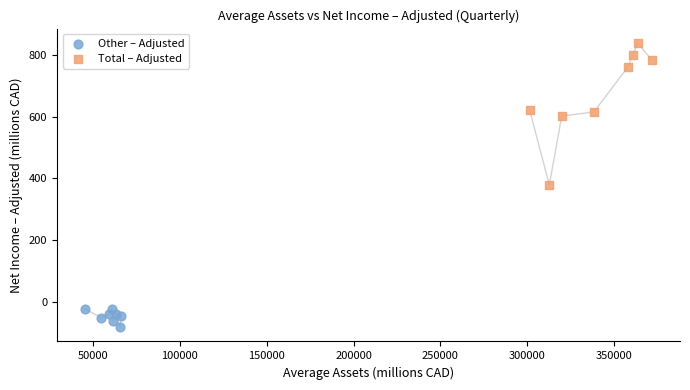

Which series has the widest spread of Y values?

Total – Adjusted